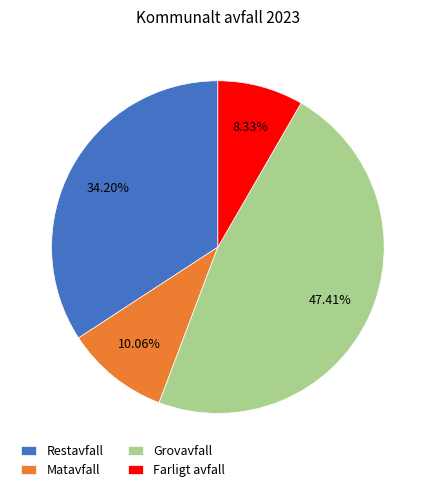

Between Farligt avfall and Grovavfall, which is larger?

Grovavfall